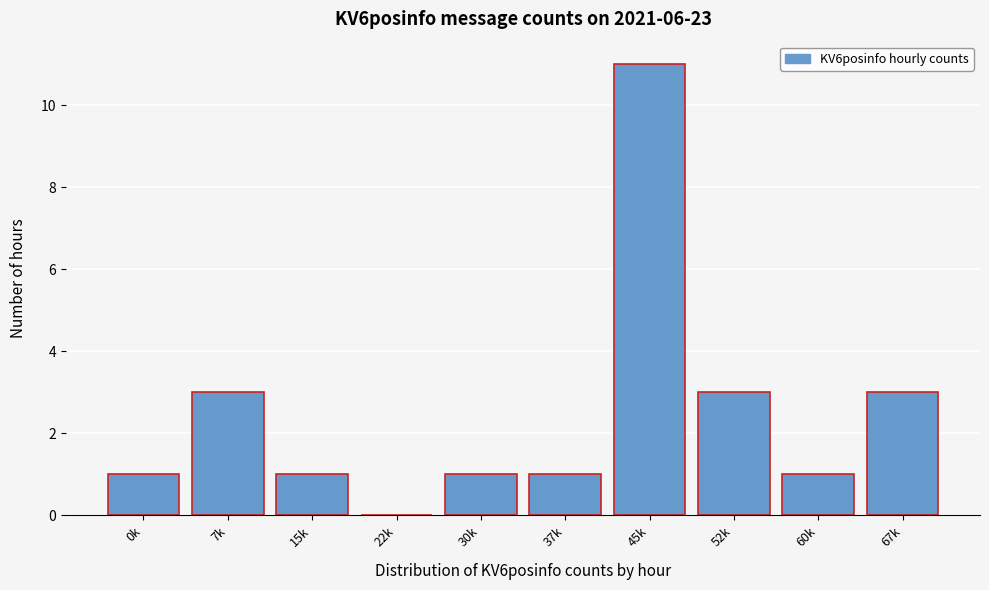

Reading left to right, transcribe all the data shown in this chart.

0k=1	7k=3	15k=1	22k=0	30k=1	37k=1	45k=11	52k=3	60k=1	67k=3